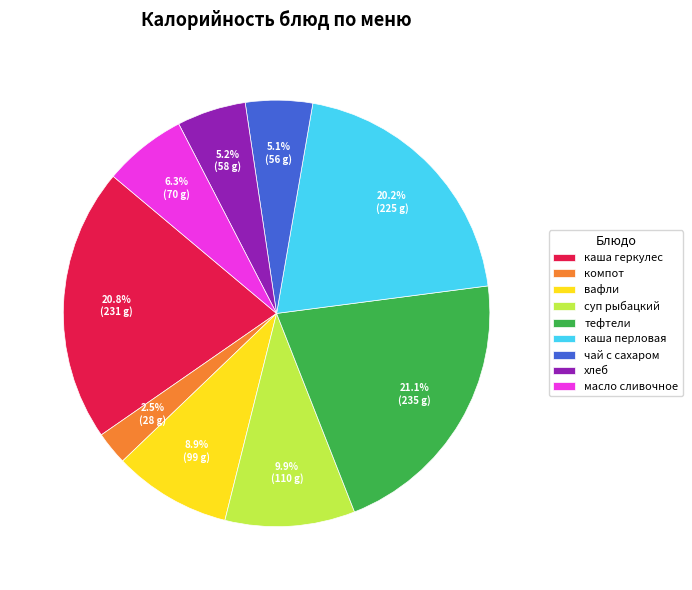

To the nearest percent, what is the average slice percentage?

11%